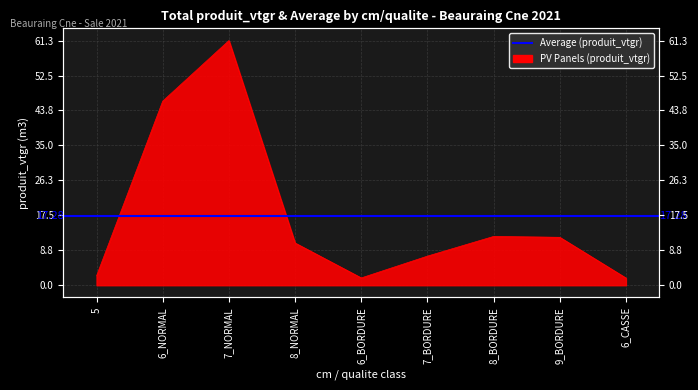

What is the value of the 4th point from the left?

10.6